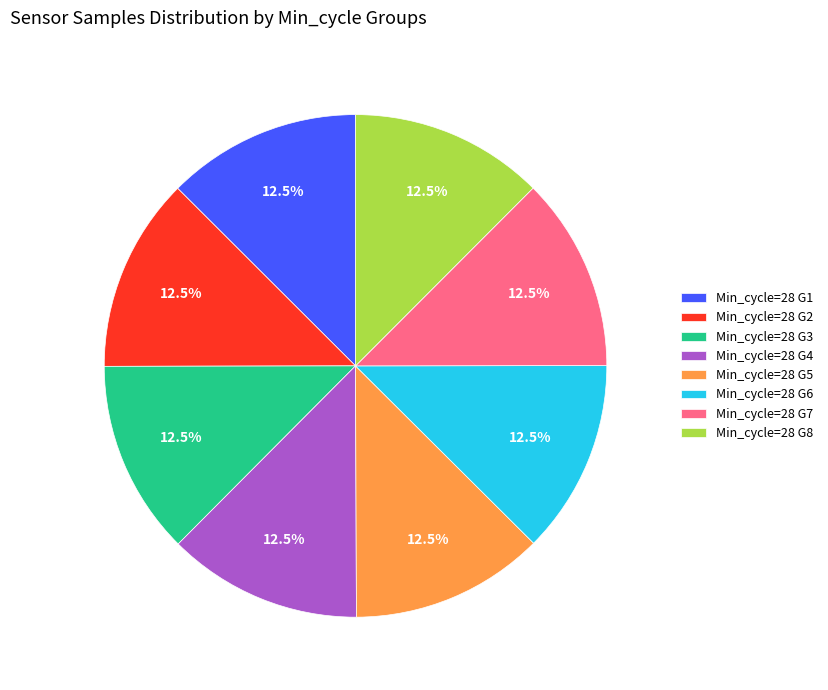

To the nearest percent, what is the average slice percentage?

12%